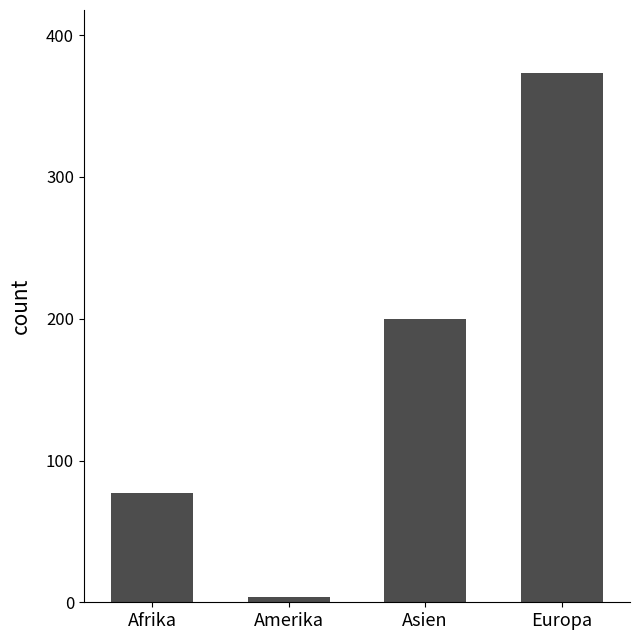

Reading left to right, transcribe all the data shown in this chart.

77	4	200	373